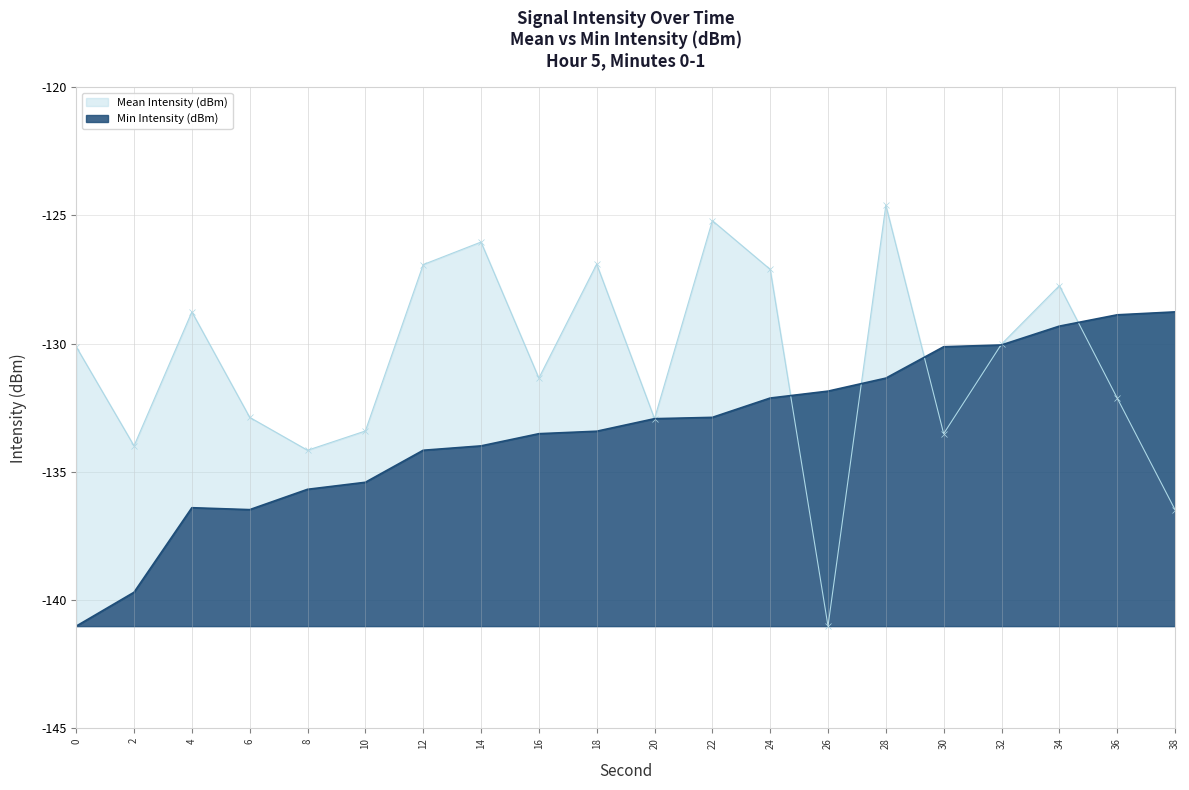

At how many categories does at least one series exceed -133?

17